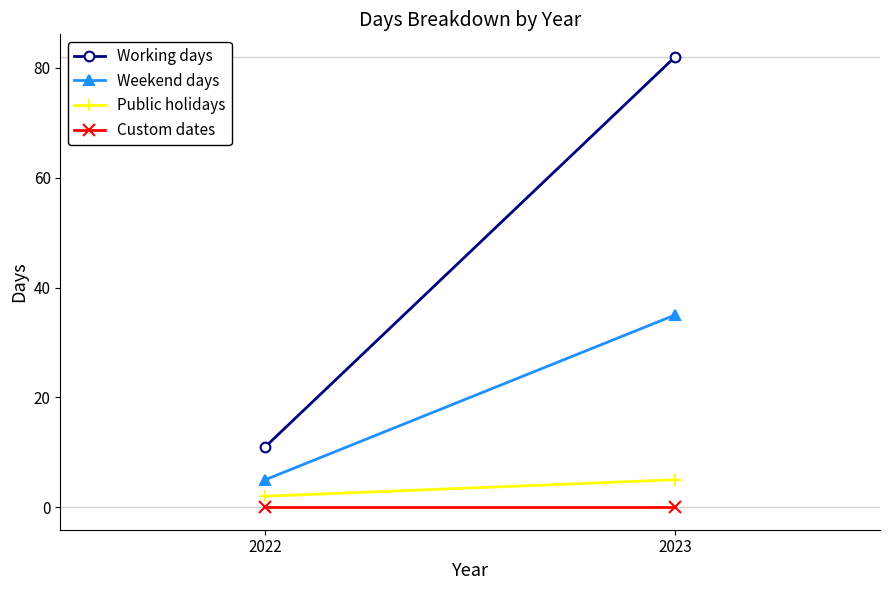

Is it true that Custom dates equals 0 at 2023?

True